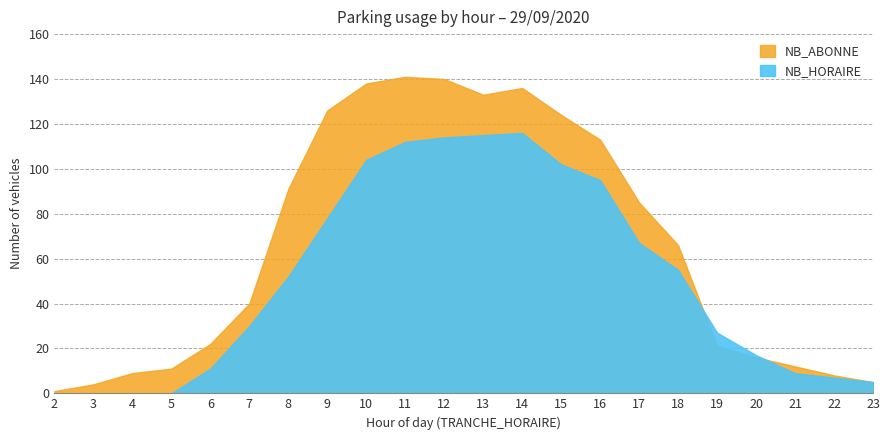

Reading left to right, list all the values displayed in this chart.

NB_HORAIRE: 2=0	3=0	4=0	5=0	6=11	7=30	8=52	9=78	10=104	11=112	12=114	13=115	14=116	15=102	16=95	17=67	18=55	19=27	20=17	21=9	22=7	23=5
NB_ABONNE: 2=1	3=4	4=9	5=11	6=22	7=40	8=91	9=126	10=138	11=141	12=140	13=133	14=136	15=124	16=113	17=85	18=66	19=21	20=16	21=12	22=8	23=5